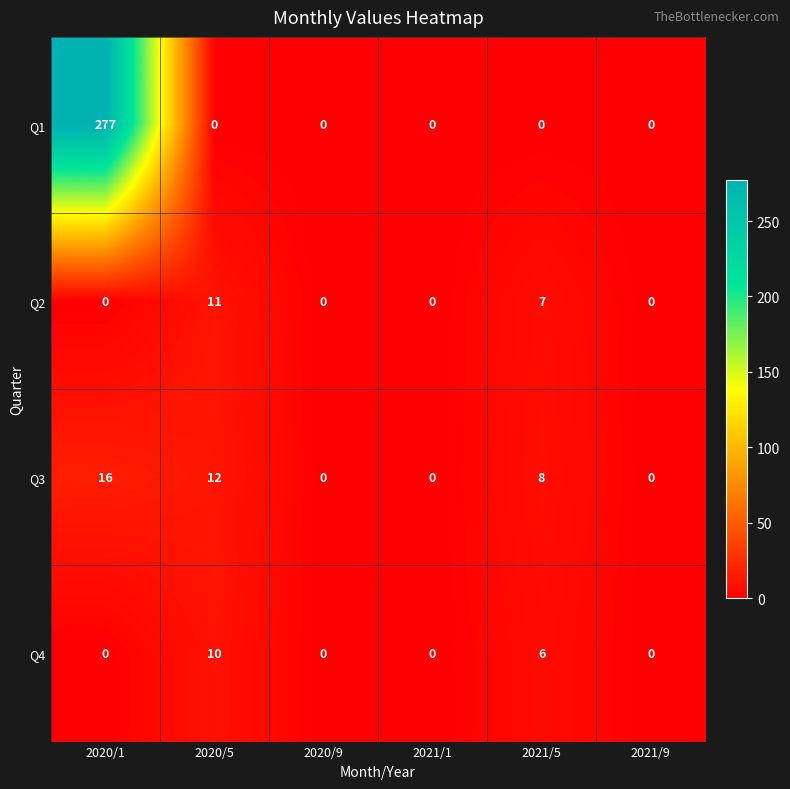

True or false: Q1 has a value of 277 at 2020/1.

True